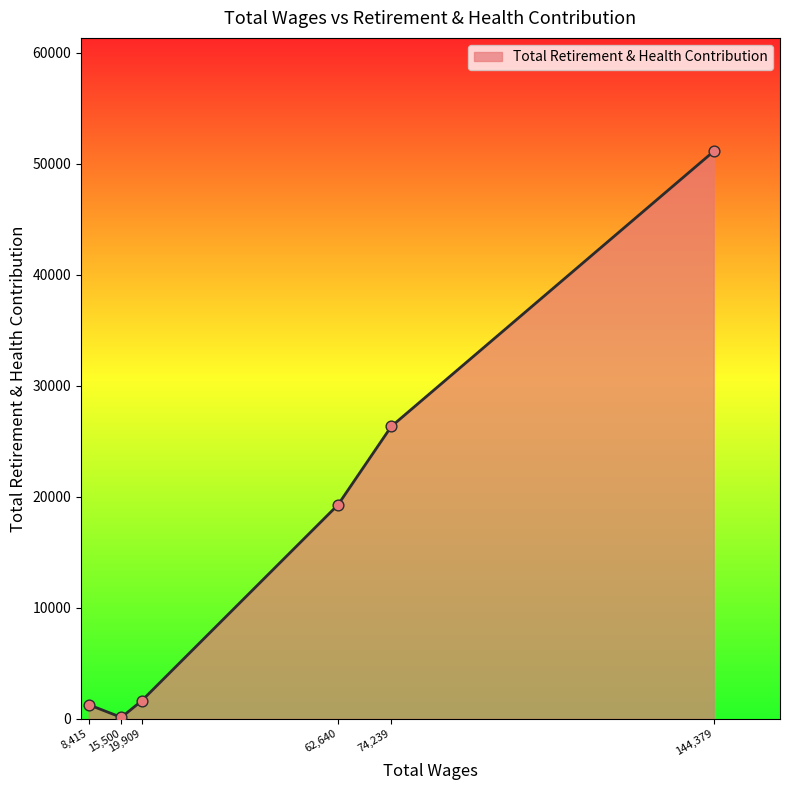

What is the sum of all values?

99765